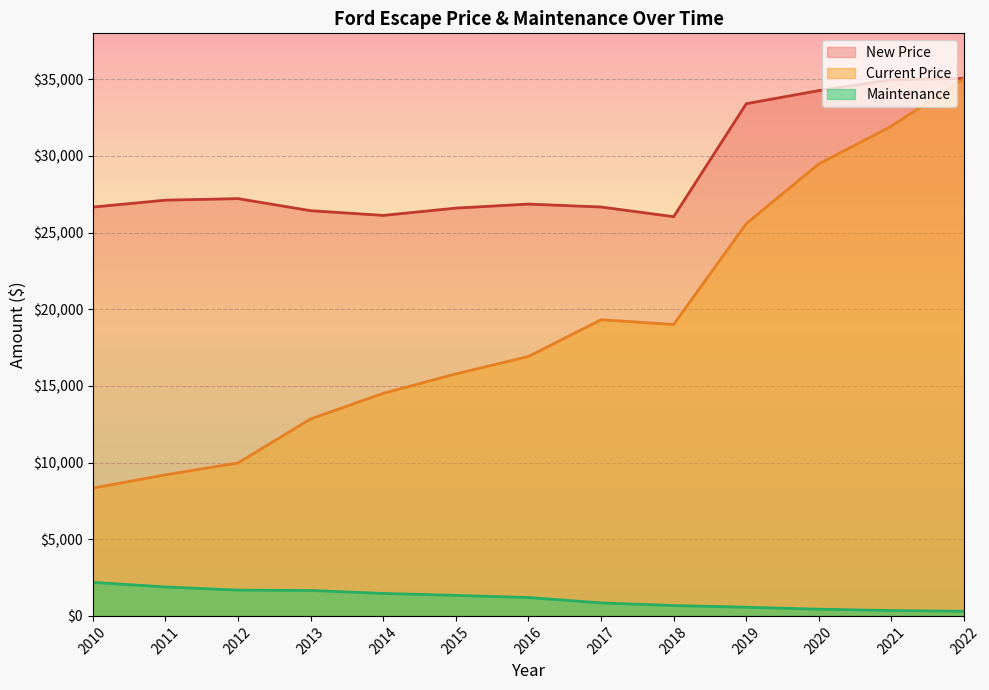

The Maintenance series shows 1199 at 2016. True or false?

True